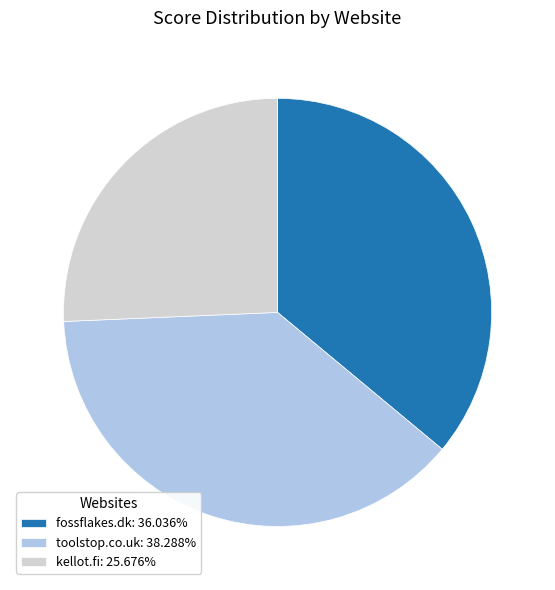

Does fossflakes.dk account for over 50% of the chart?

No